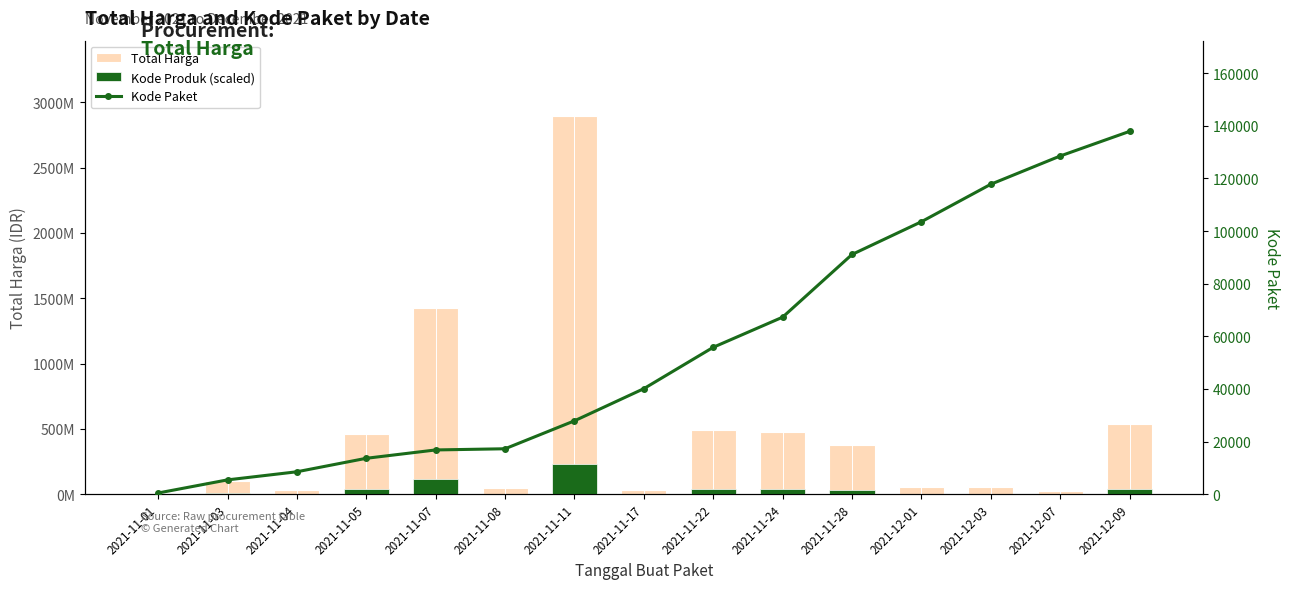

Are the bars horizontal?

No